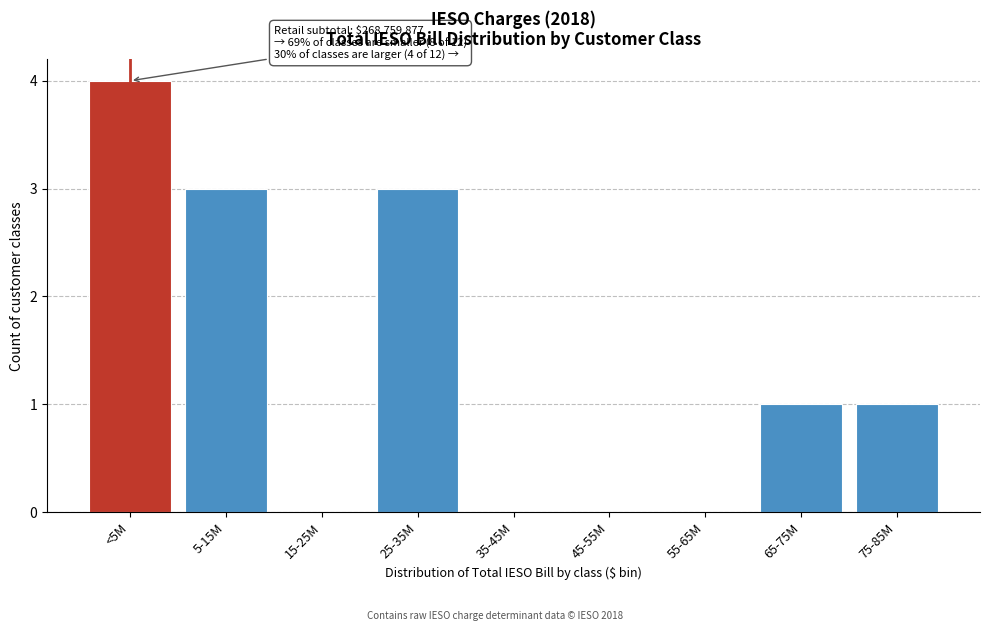

Reading right to left, extract all data points from this chart.

75-85M=1	65-75M=1	55-65M=0	45-55M=0	35-45M=0	25-35M=3	15-25M=0	5-15M=3	<5M=4